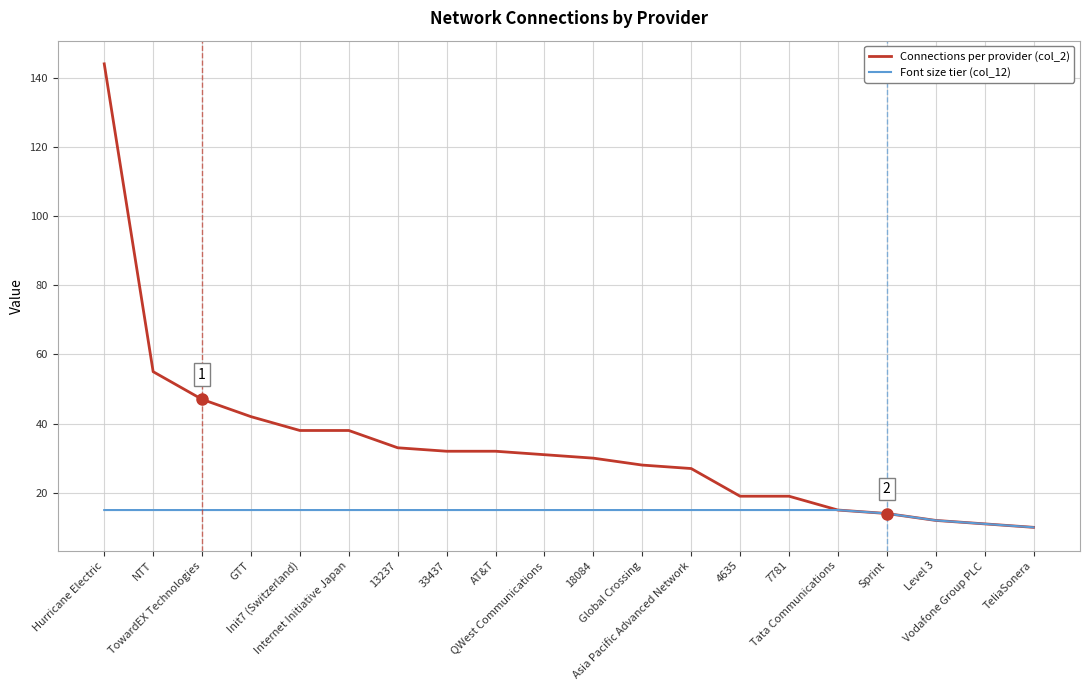

What is the smallest value displayed?

10